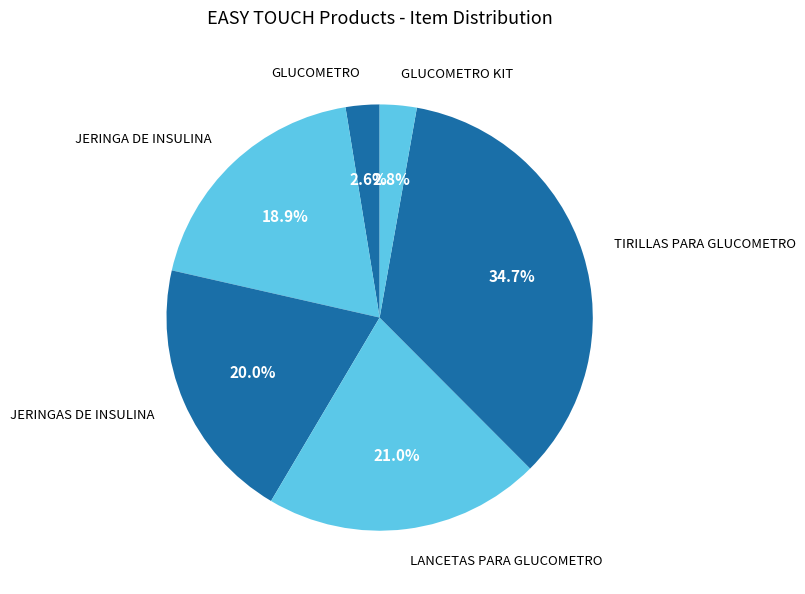

How many slices are in this pie chart?

6